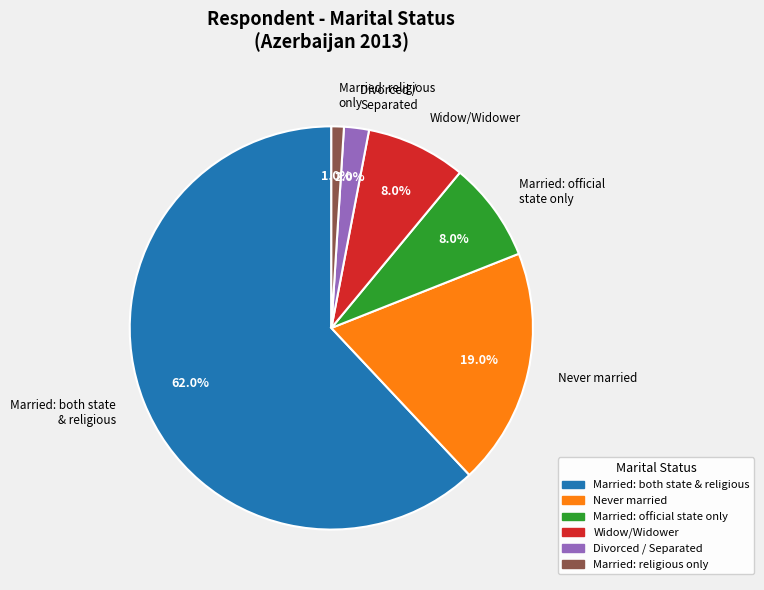

Does Married: both state & religious account for over 50% of the chart?

Yes